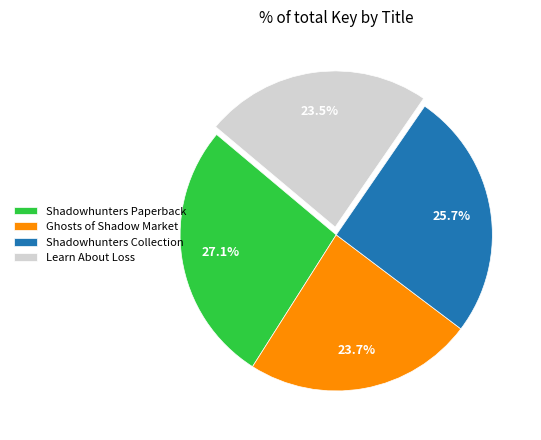

How many slices are in this pie chart?

4